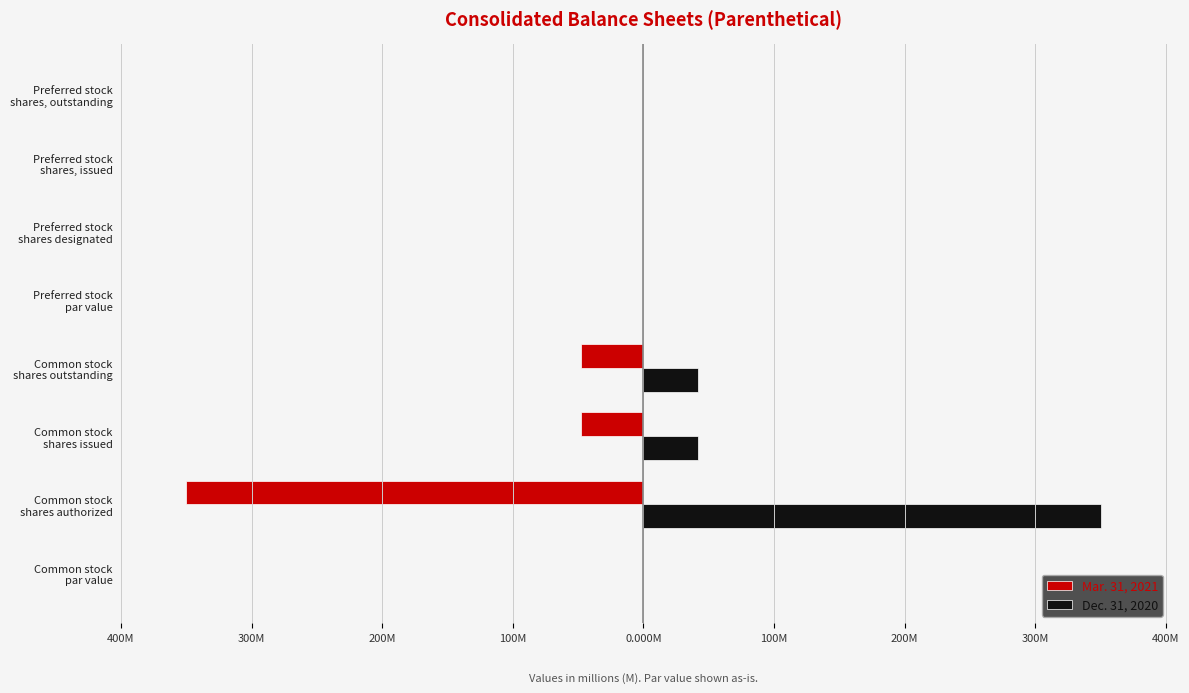

What are all the series names shown in the legend?

Mar. 31, 2021, Dec. 31, 2020